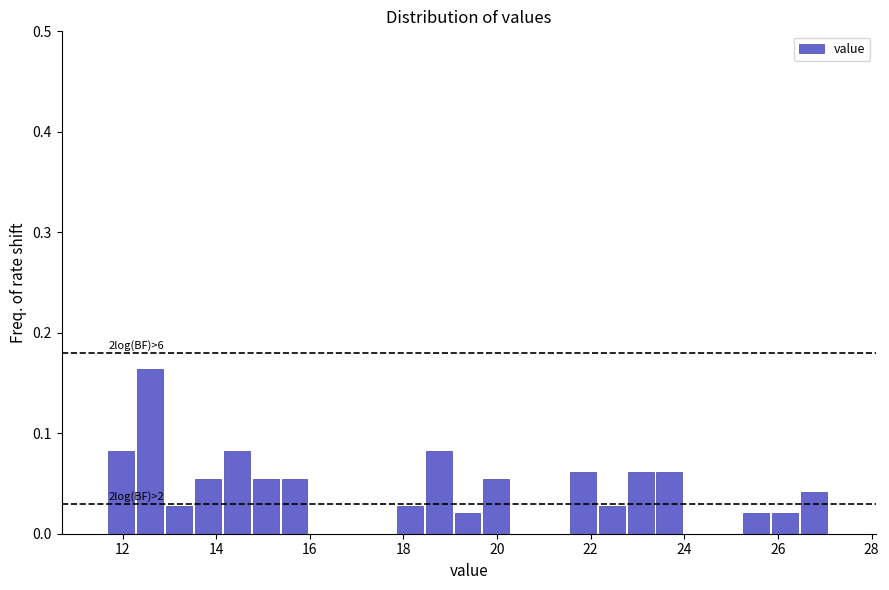

Read against the x-axis, roughly where is the centre of the tallest bar?

12.6